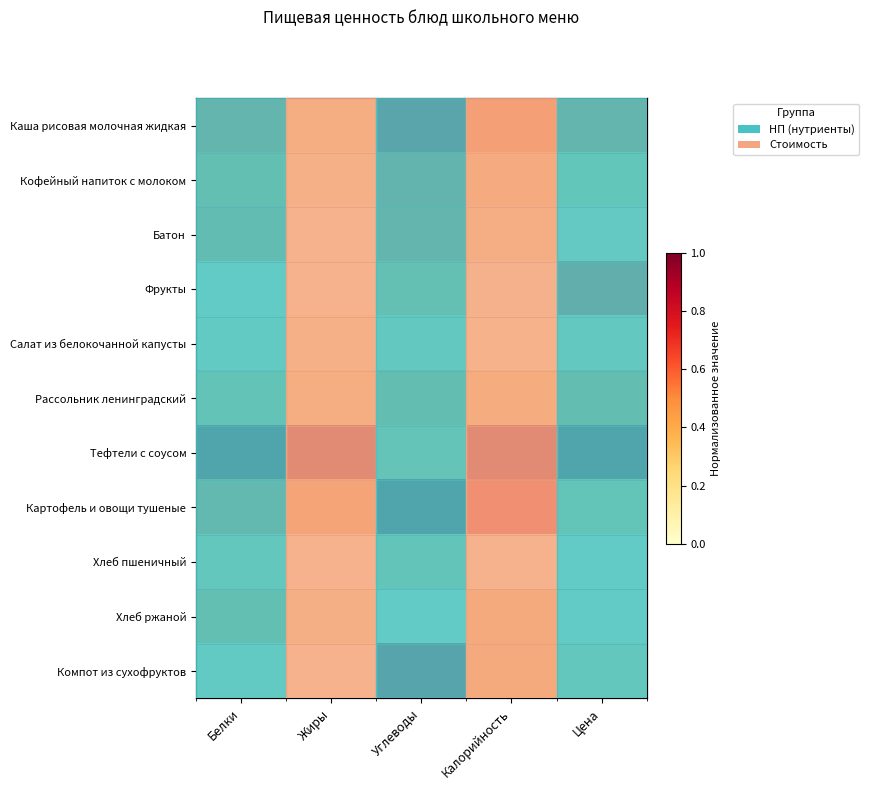

The Батон series shows 0.3 at Углеводы. True or false?

False